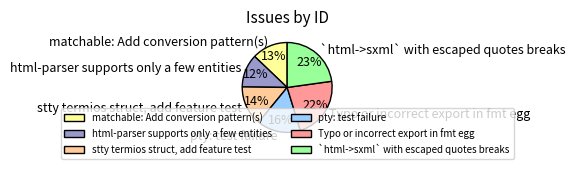

Which category has the smallest portion of the pie?

html-parser supports only a few entities